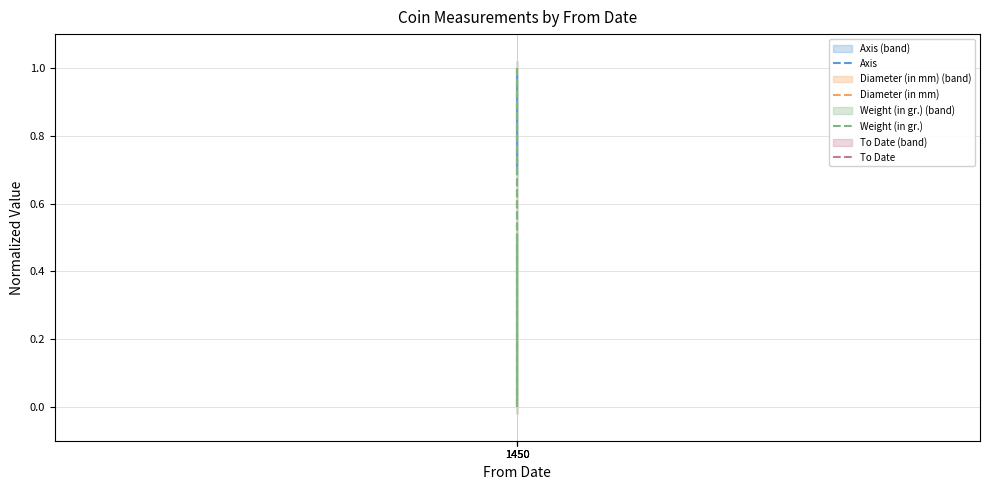

What is the total value across all series at 1450?

1.0